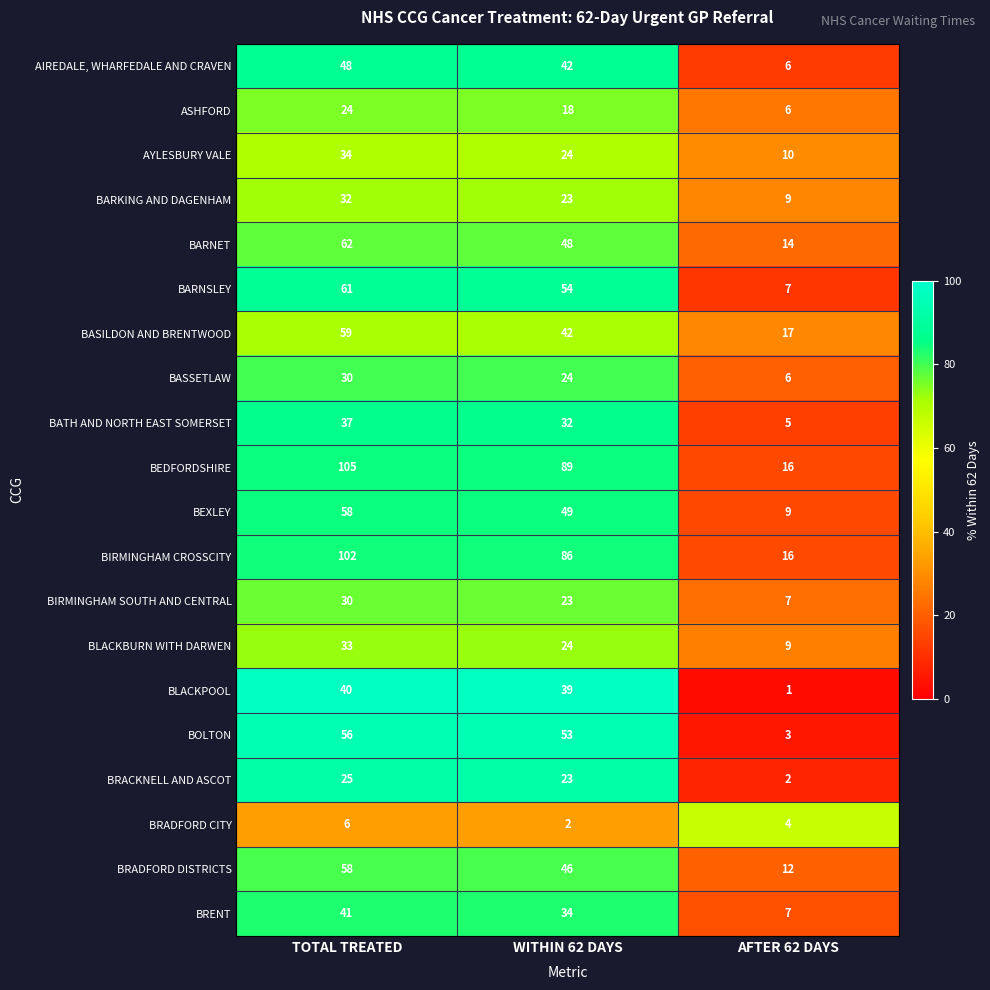

Which series has the largest total across all categories?

BEDFORDSHIRE